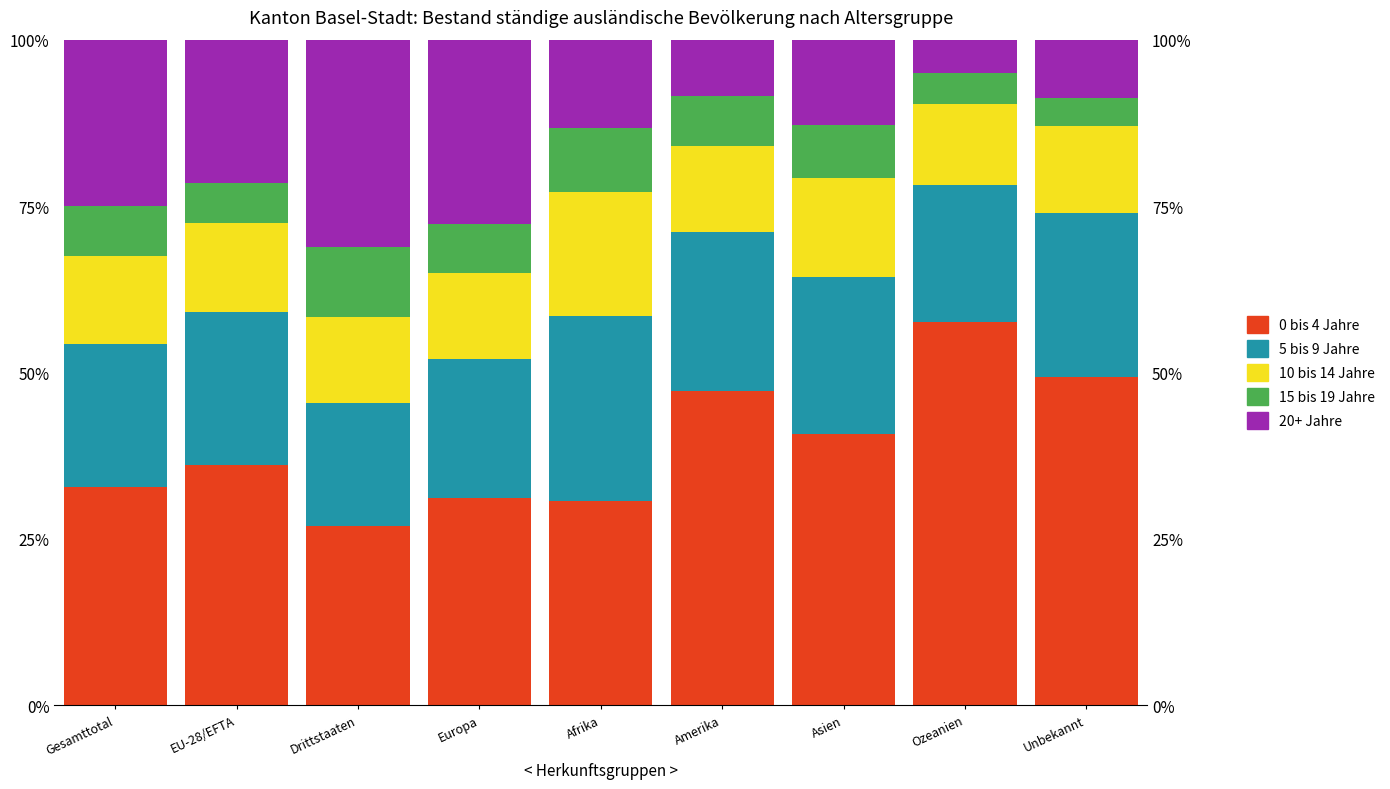

What are all the series names shown in the legend?

0 bis 4 Jahre, 5 bis 9 Jahre, 10 bis 14 Jahre, 15 bis 19 Jahre, 20+ Jahre